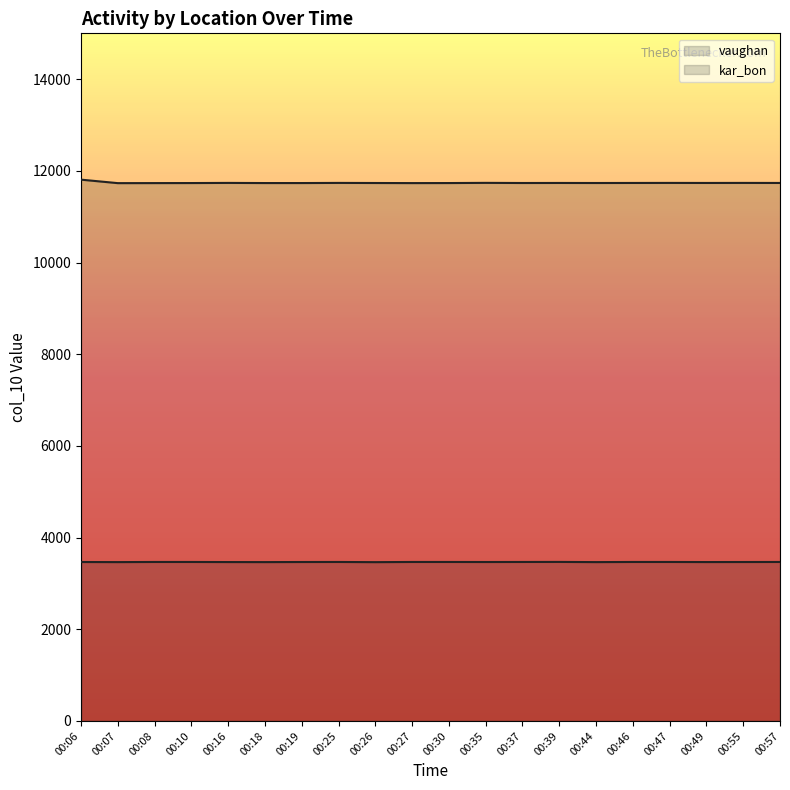

Where does the vaughan series first go above 11736?

00:06